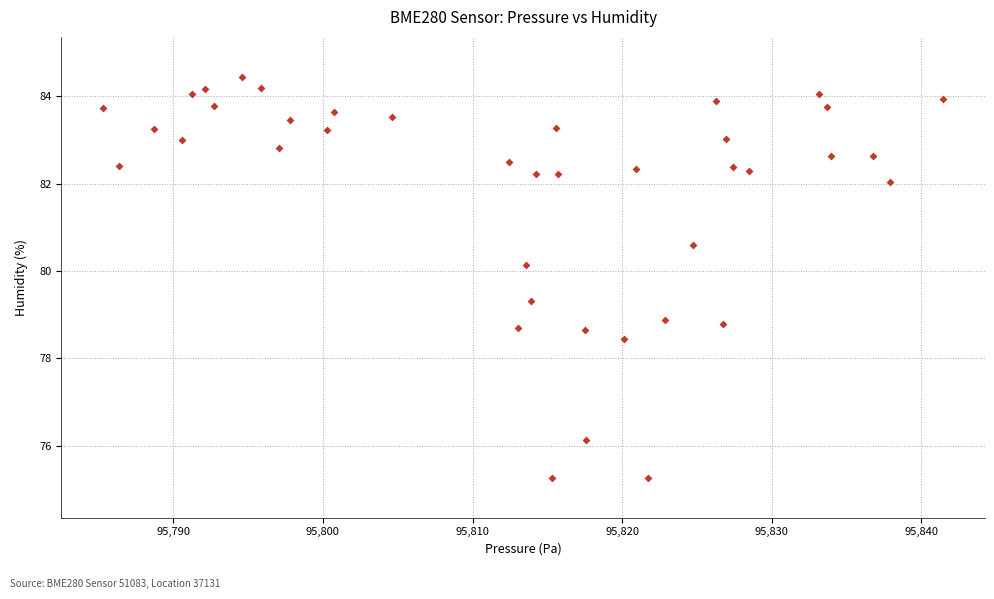

What is the range of Y values (max minus min)?

9.2